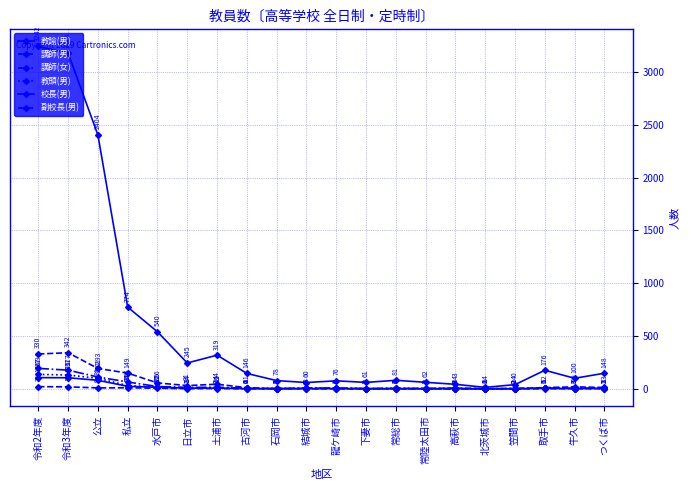

Does the chart have visible grid lines?

Yes